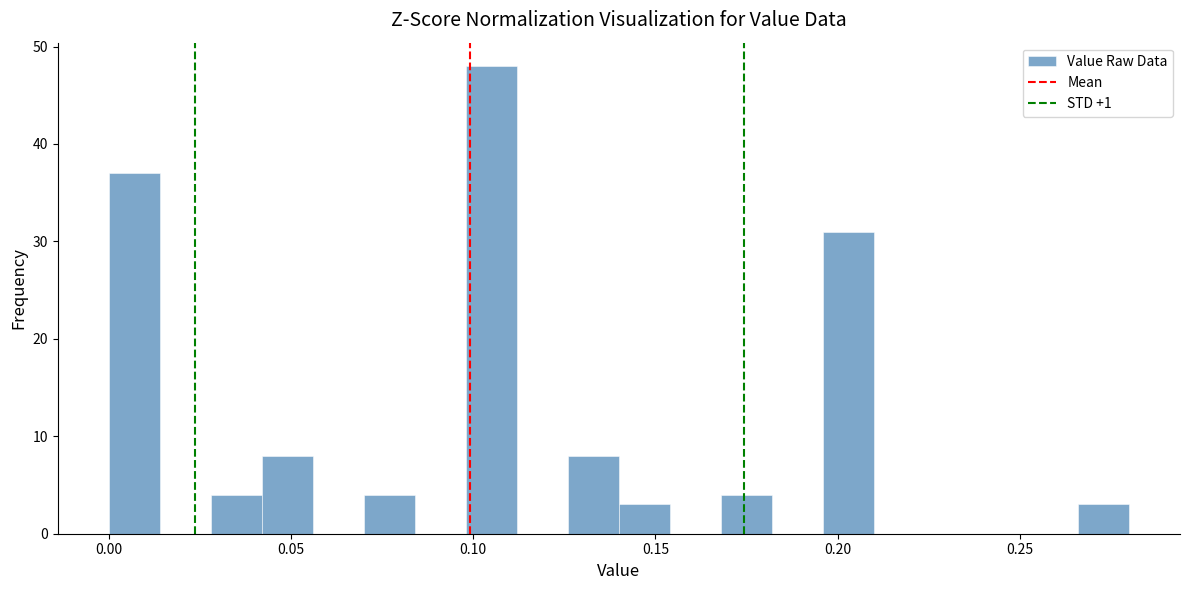

Read against the x-axis, roughly where is the centre of the tallest bar?

0.105